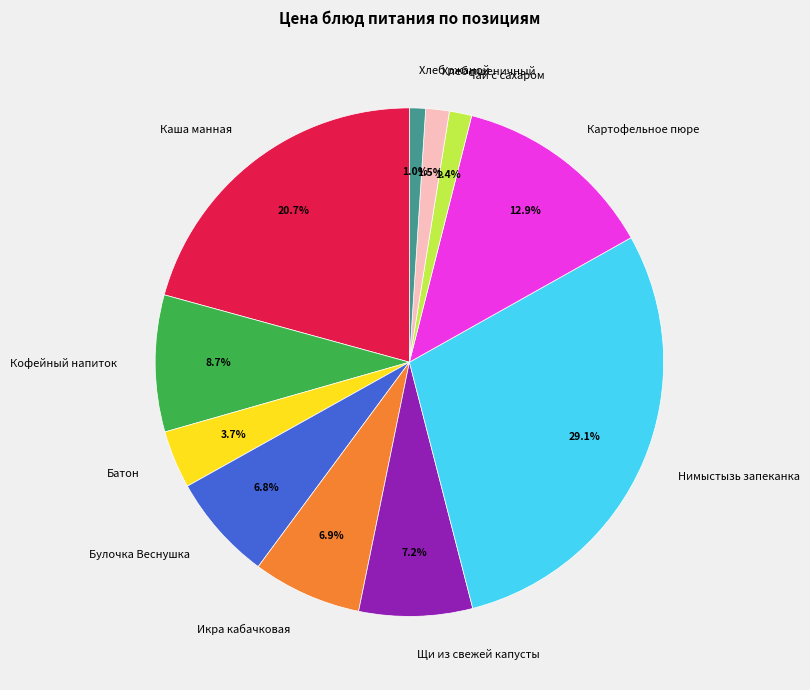

Is there any slice that represents more than half of the pie?

No